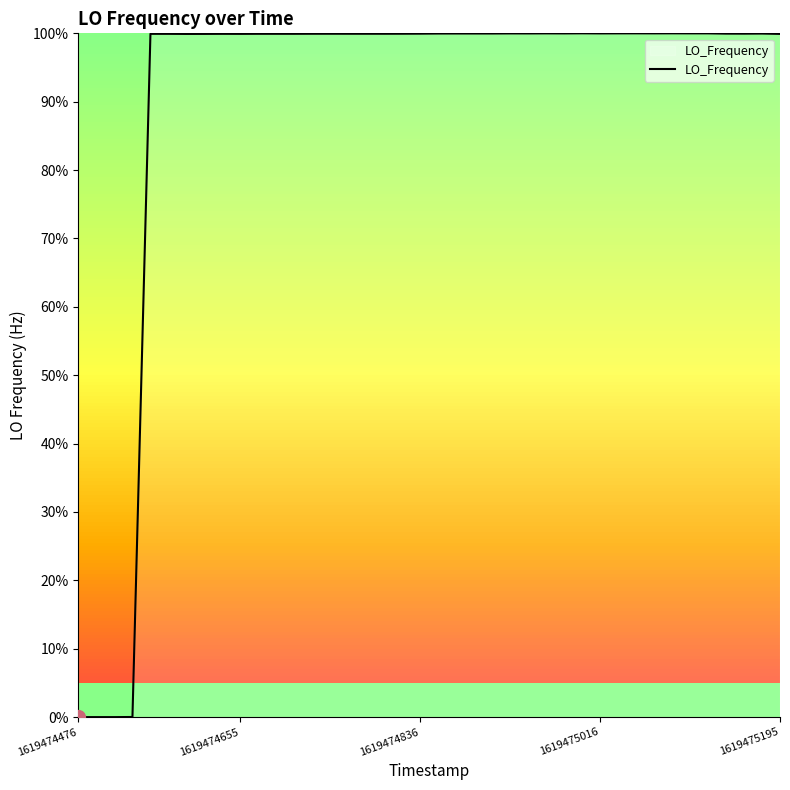

What is the maximum value shown in the chart?

100.0